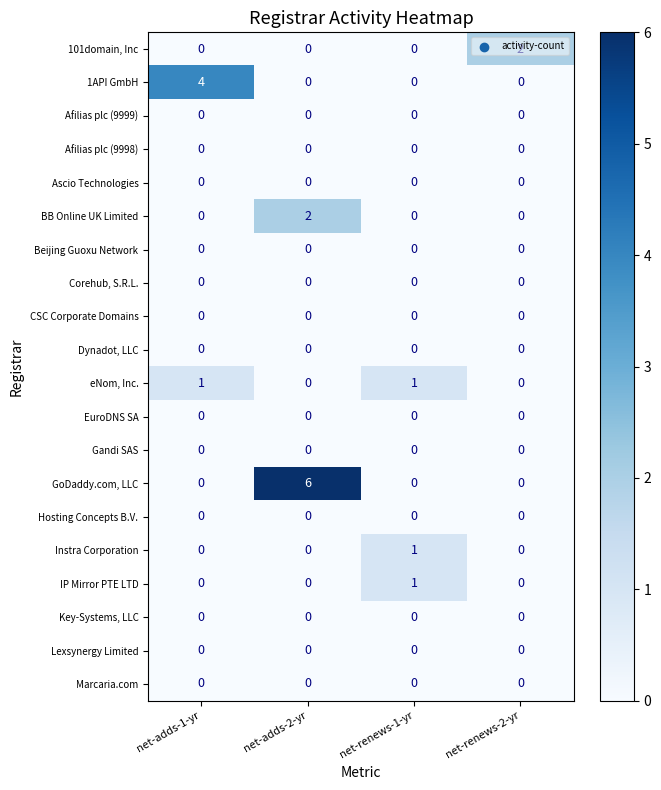

At which category is the sum across all series the highest?

net-adds-2-yr